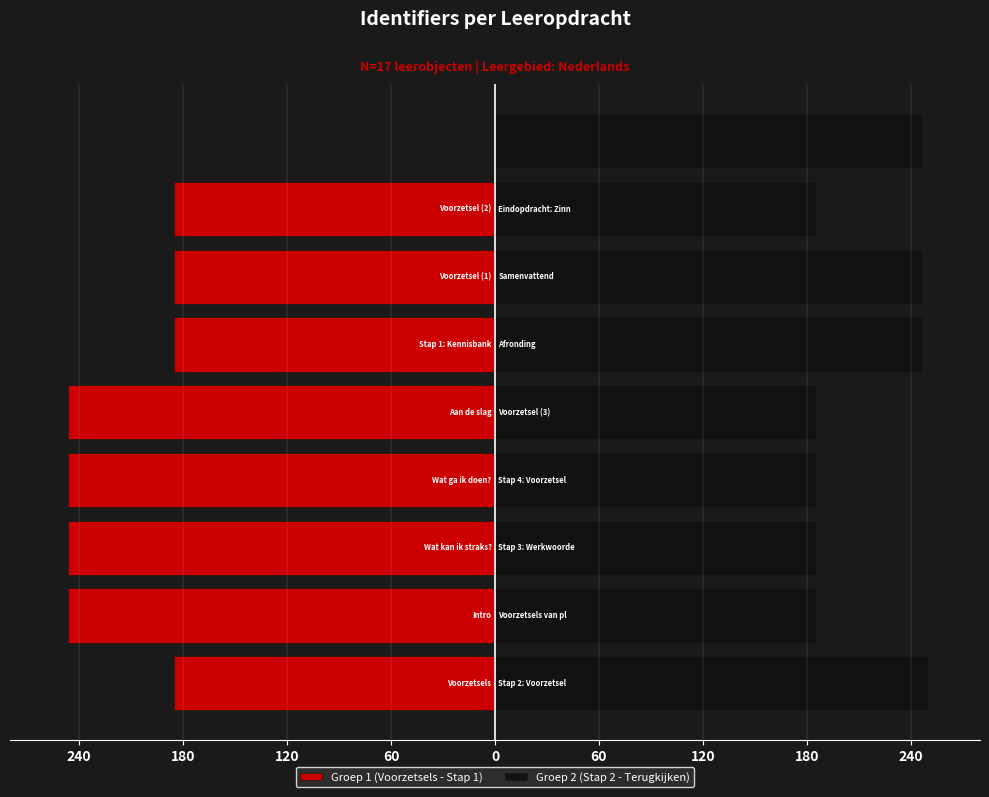

True or false: Groep 1 (Voorzetsels - Stap 1) has a value of -423.7 at 60.

False